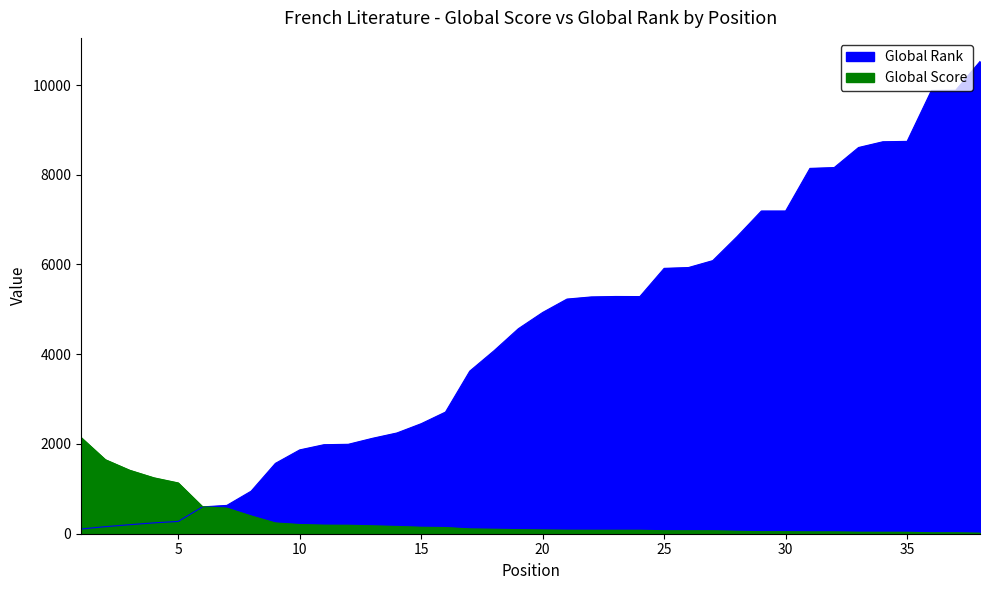

Is it true that Global Score equals 45 at 29?

True